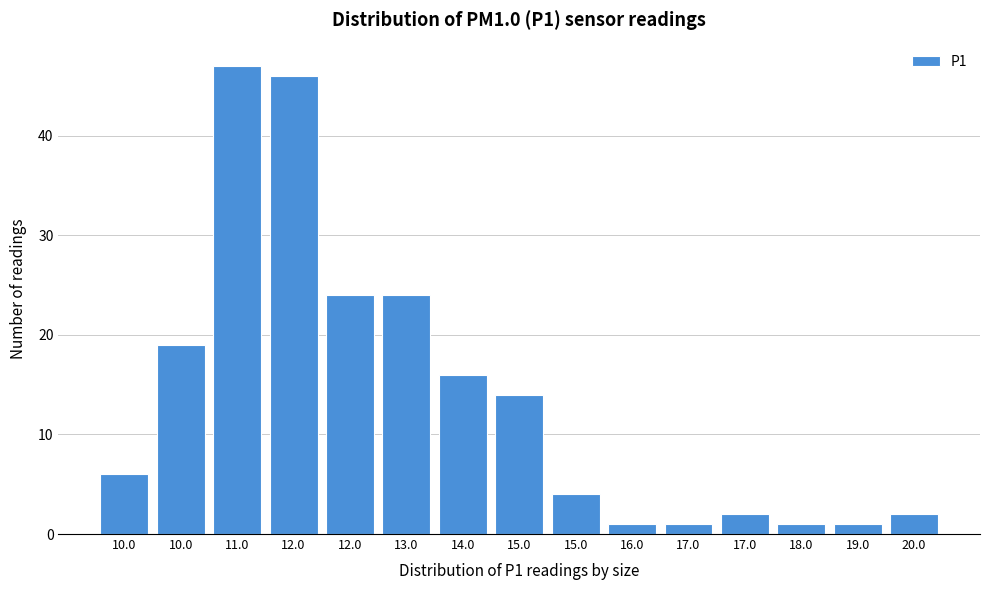

How many bars are there in total?

15